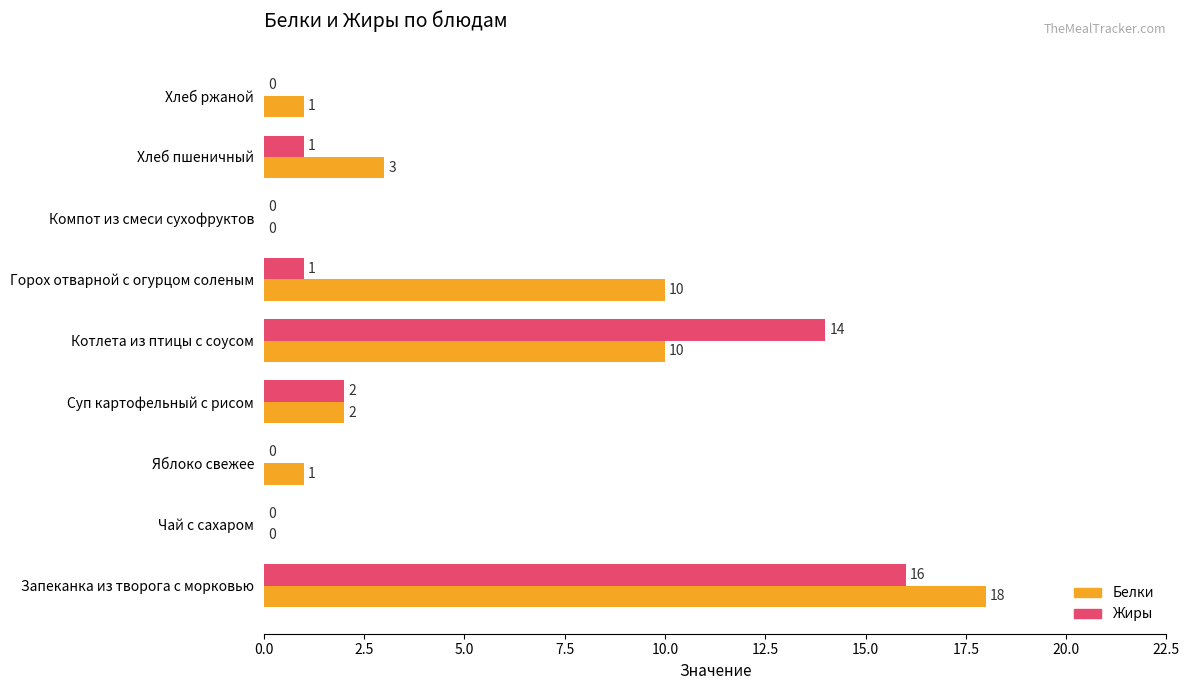

The value of Белки at Запеканка из творога с морковью is 30. True or false?

False